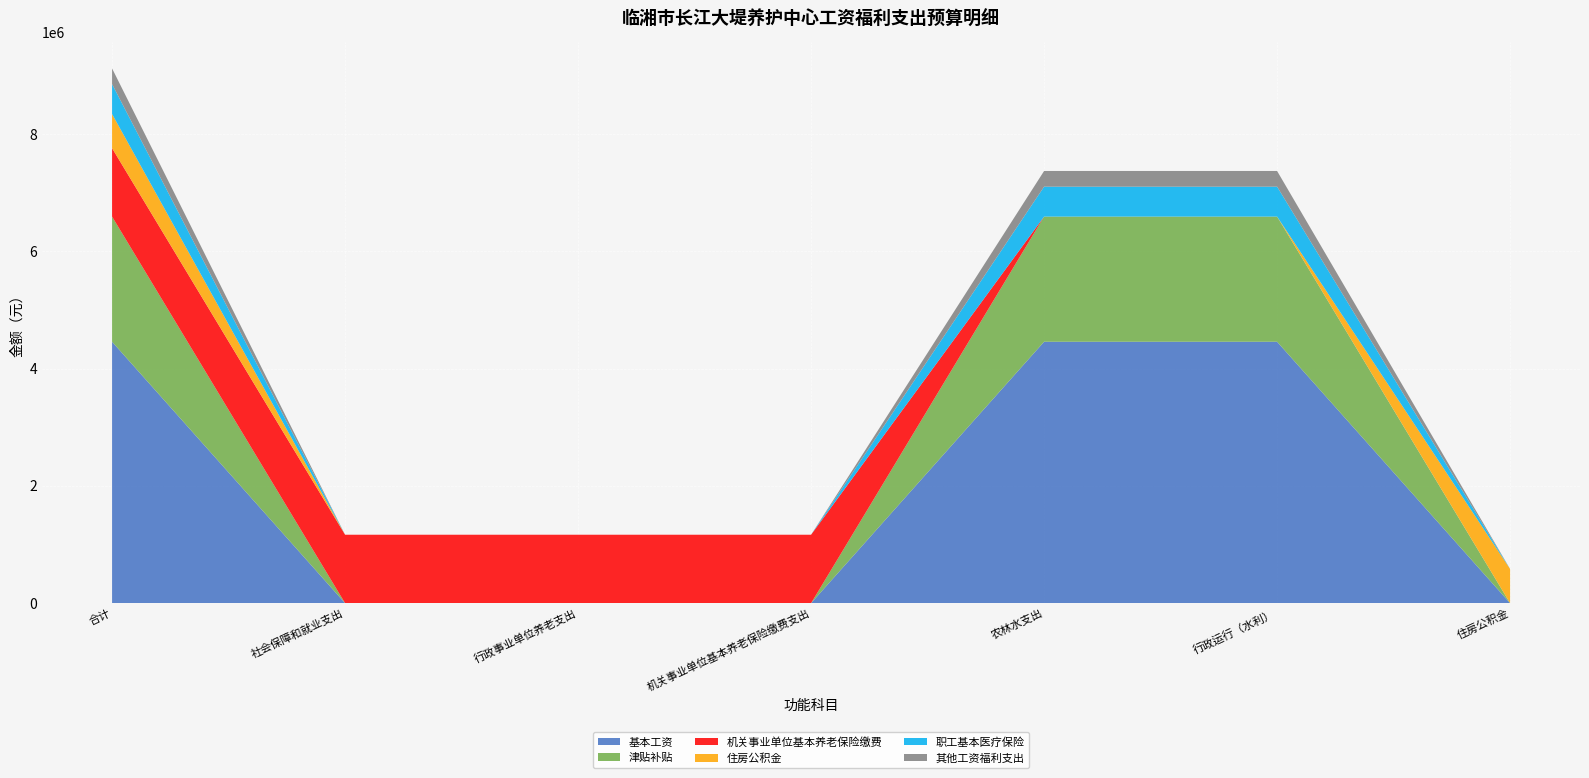

Reading left to right, transcribe all the data shown in this chart.

基本工资: 合计=4459632.0	社会保障和就业支出=0.0	行政事业单位养老支出=0.0	机关事业单位基本养老保险缴费支出=0.0	农林水支出=4459632.0	行政运行（水利）=4459632.0	住房公积金=0.0
津贴补贴: 合计=2134928.0	社会保障和就业支出=0.0	行政事业单位养老支出=0.0	机关事业单位基本养老保险缴费支出=0.0	农林水支出=2134928.0	行政运行（水利）=2134928.0	住房公积金=0.0
机关事业单位基本养老保险缴费: 合计=1167129.6	社会保障和就业支出=1167129.6	行政事业单位养老支出=1167129.6	机关事业单位基本养老保险缴费支出=1167129.6	农林水支出=0.0	行政运行（水利）=0.0	住房公积金=0.0
住房公积金: 合计=582847.2	社会保障和就业支出=0.0	行政事业单位养老支出=0.0	机关事业单位基本养老保险缴费支出=0.0	农林水支出=0.0	行政运行（水利）=0.0	住房公积金=582847.2
职工基本医疗保险: 合计=510619.2	社会保障和就业支出=0.0	行政事业单位养老支出=0.0	机关事业单位基本养老保险缴费支出=0.0	农林水支出=510619.2	行政运行（水利）=510619.2	住房公积金=0.0
其他工资福利支出: 合计=267577.9	社会保障和就业支出=0.0	行政事业单位养老支出=0.0	机关事业单位基本养老保险缴费支出=0.0	农林水支出=267577.9	行政运行（水利）=267577.9	住房公积金=0.0